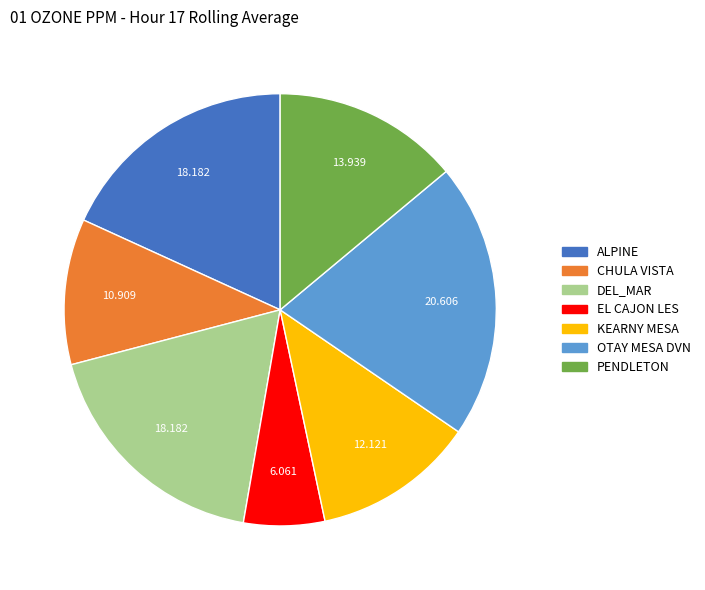

Is there any slice that represents more than half of the pie?

No